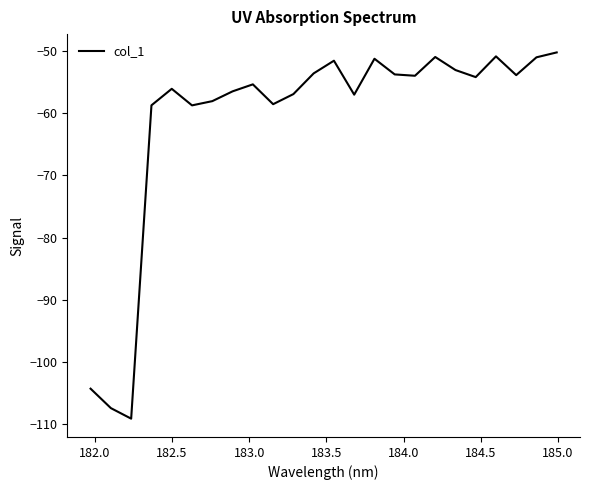

What is the greatest value displayed?

-50.3